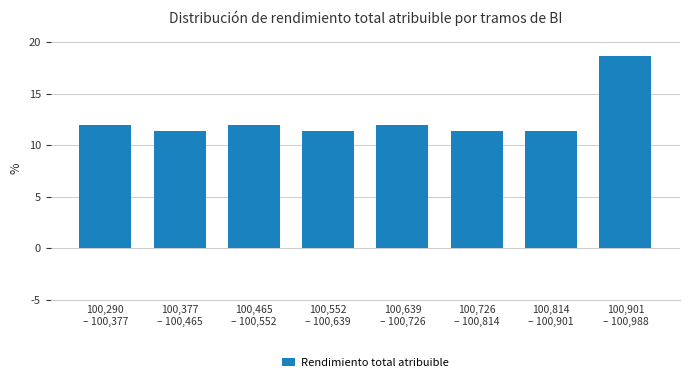

Reading right to left, list all the values displayed in this chart.

18.7	11.3	11.3	12.0	11.3	12.0	11.3	12.0